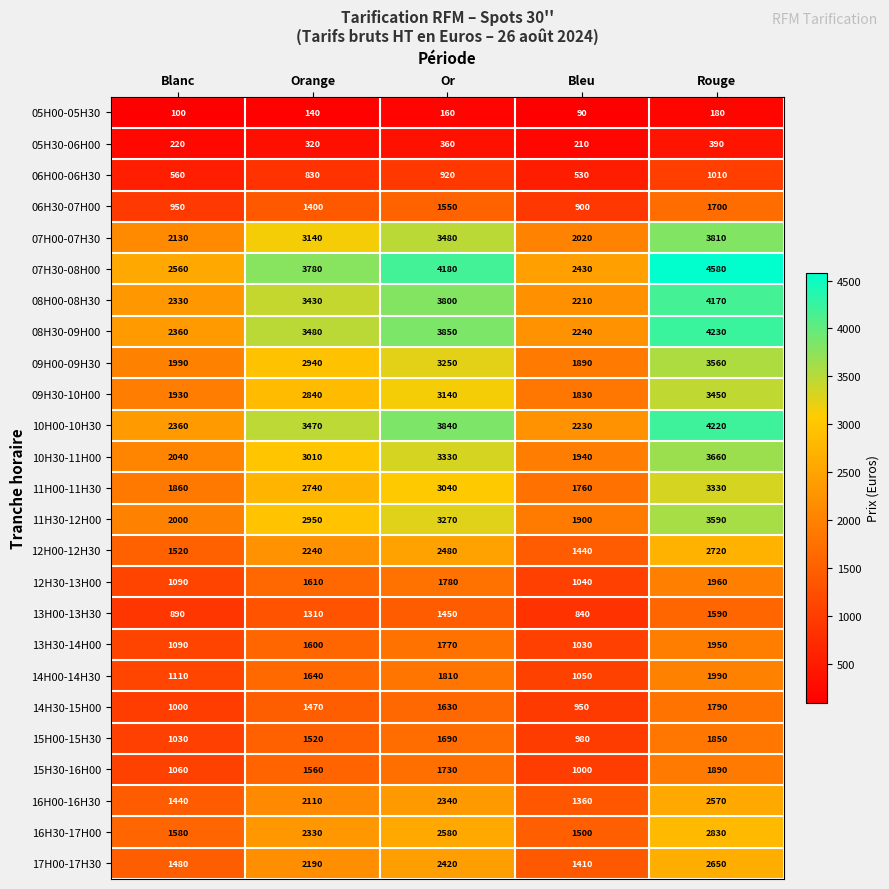

Rank the series at Orange from lowest to highest value.

05H00-05H30, 05H30-06H00, 06H00-06H30, 13H00-13H30, 06H30-07H00, 14H30-15H00, 15H00-15H30, 15H30-16H00, 13H30-14H00, 12H30-13H00, 14H00-14H30, 16H00-16H30, 17H00-17H30, 12H00-12H30, 16H30-17H00, 11H00-11H30, 09H30-10H00, 09H00-09H30, 11H30-12H00, 10H30-11H00, 07H00-07H30, 08H00-08H30, 10H00-10H30, 08H30-09H00, 07H30-08H00